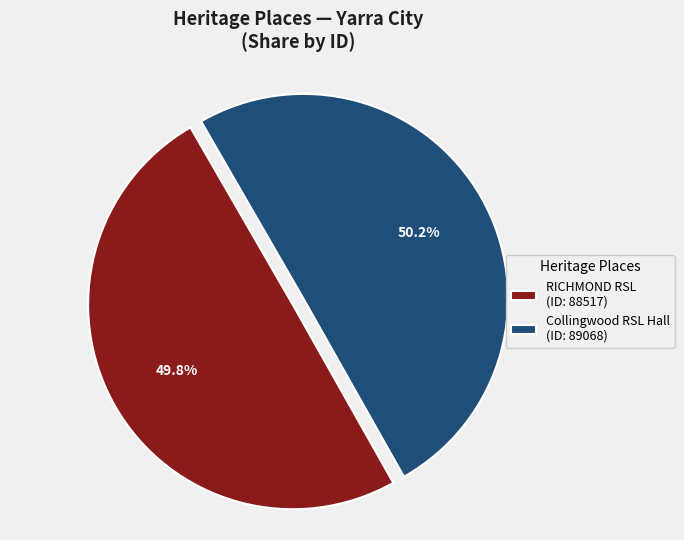

How much of the chart is everything except RICHMOND RSL (ID: 88517)?

50.2%